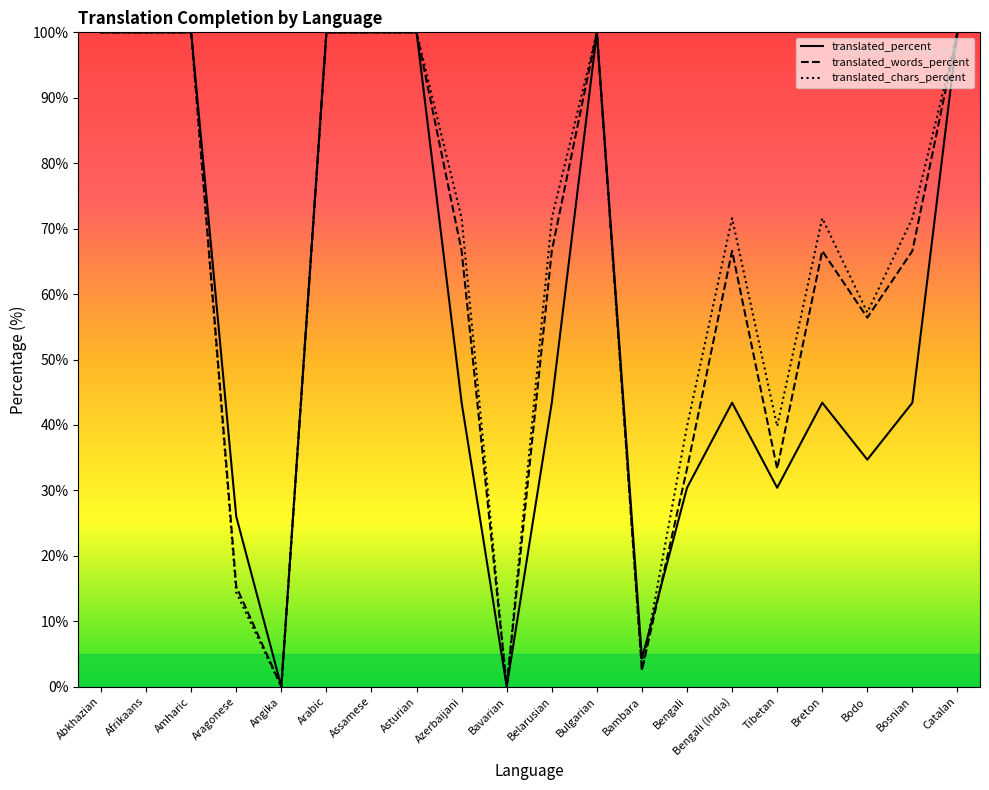

Which category has the highest value across all series?

Abkhazian